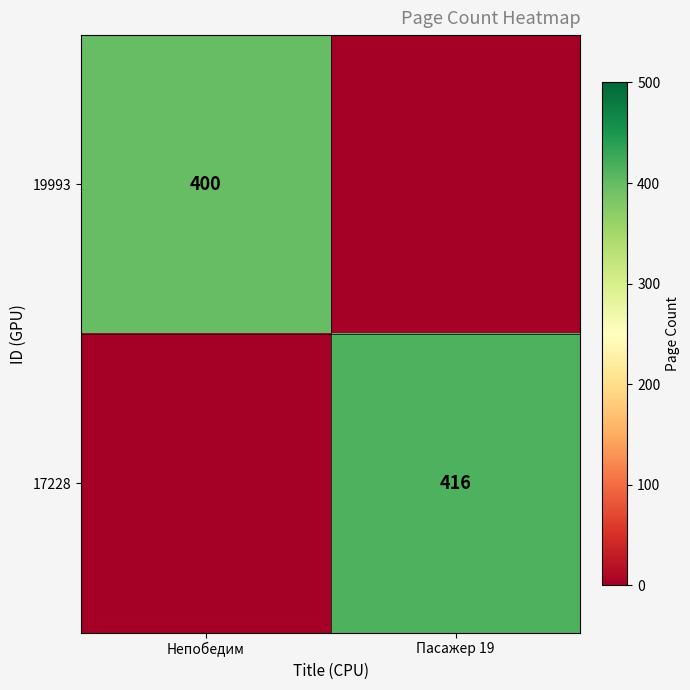

The 17228 series shows 715 at Пасажер 19. True or false?

False